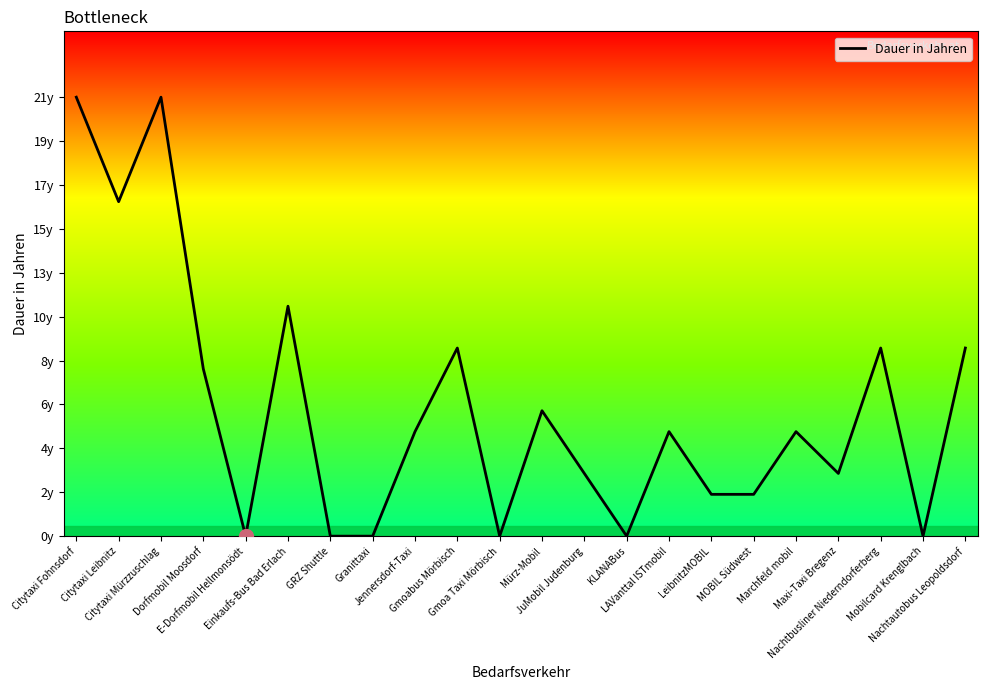

Is this an area chart (filled region under the line)?

Yes